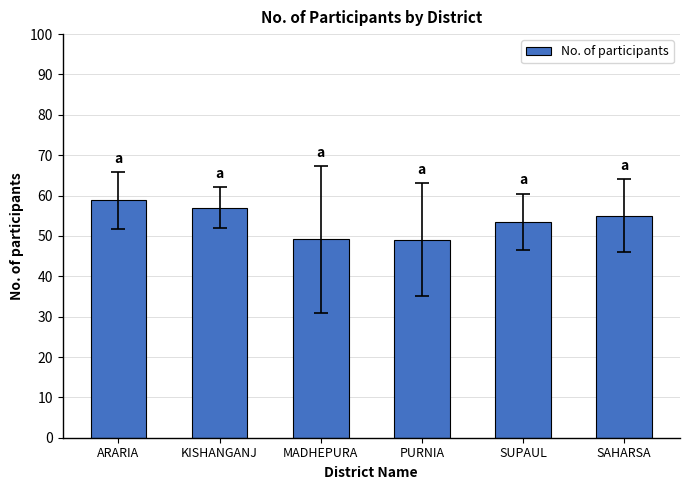

How many values are below 55?

3